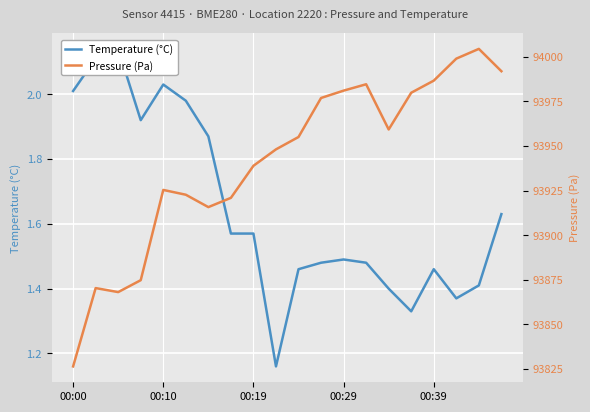

Count the number of categories in the chart.

20